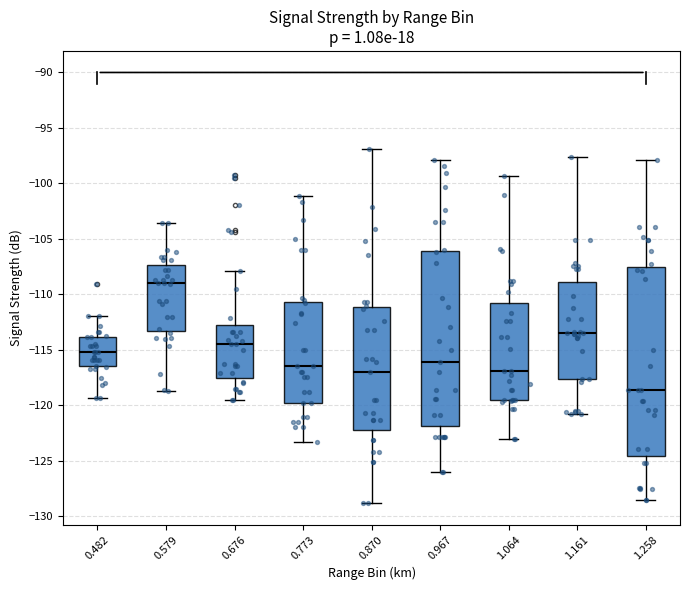

Which box is the tallest, from its lower edge to its upper edge?

1.258